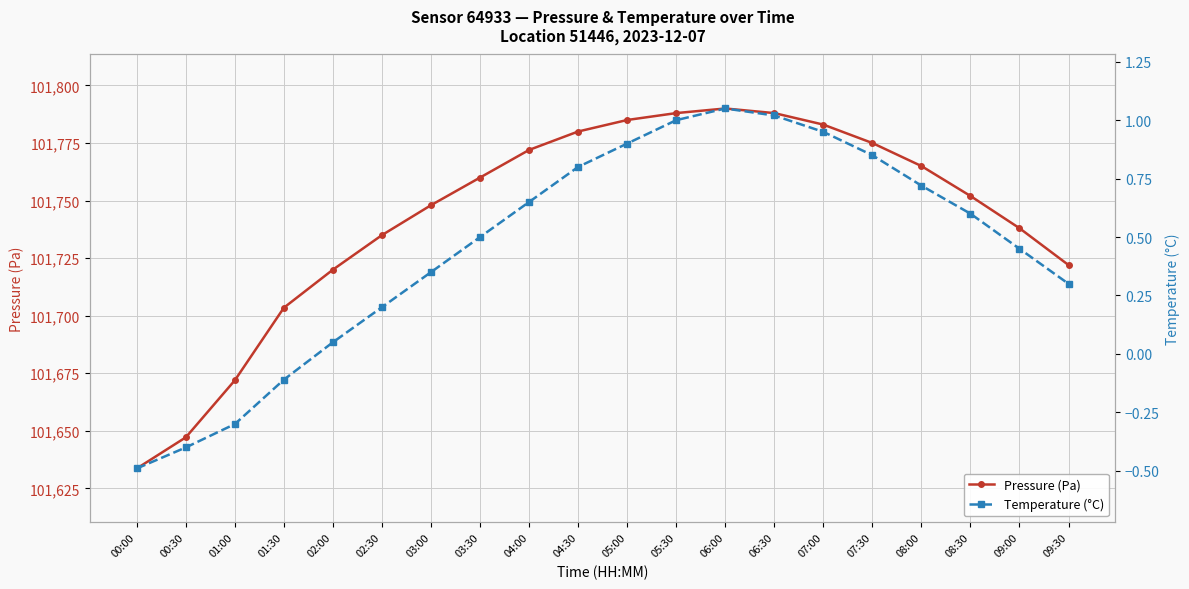

Reading left to right, what are all the values shown in this chart?

Pressure (Pa): 101633.6	101647.2	101671.9	101703.5	101720.0	101735.0	101748.0	101760.0	101772.0	101780.0	101785.0	101788.0	101790.0	101788.0	101783.0	101775.0	101765.0	101752.0	101738.0	101722.0
Temperature (°C): -0.5	-0.4	-0.3	-0.1	0.1	0.2	0.3	0.5	0.7	0.8	0.9	1.0	1.1	1.0	0.9	0.8	0.7	0.6	0.5	0.3